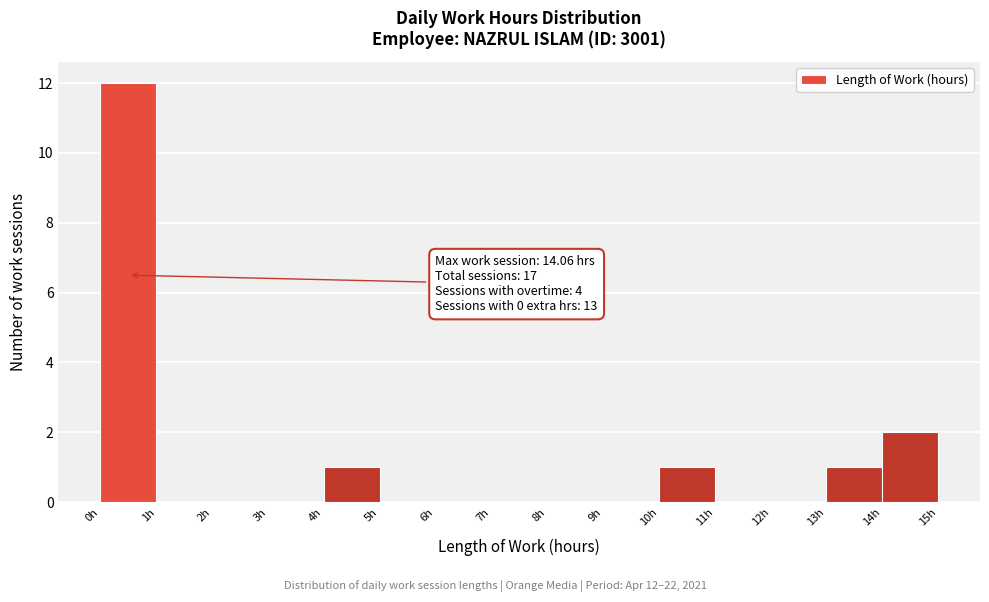

Which range on the x-axis has the tallest bar?

0 to 1